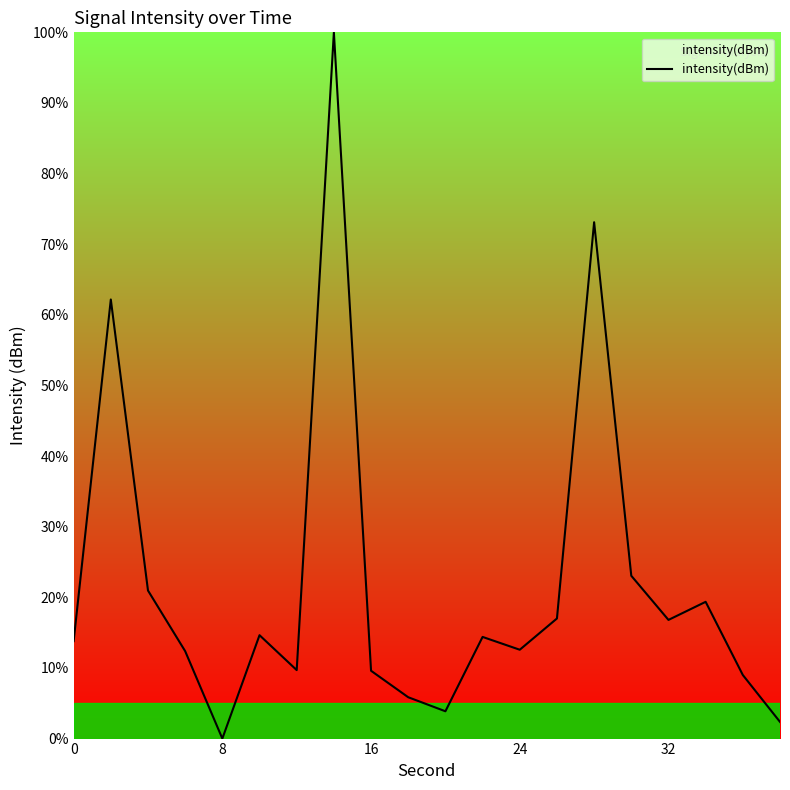

What is the difference between the maximum and minimum values?

100.0